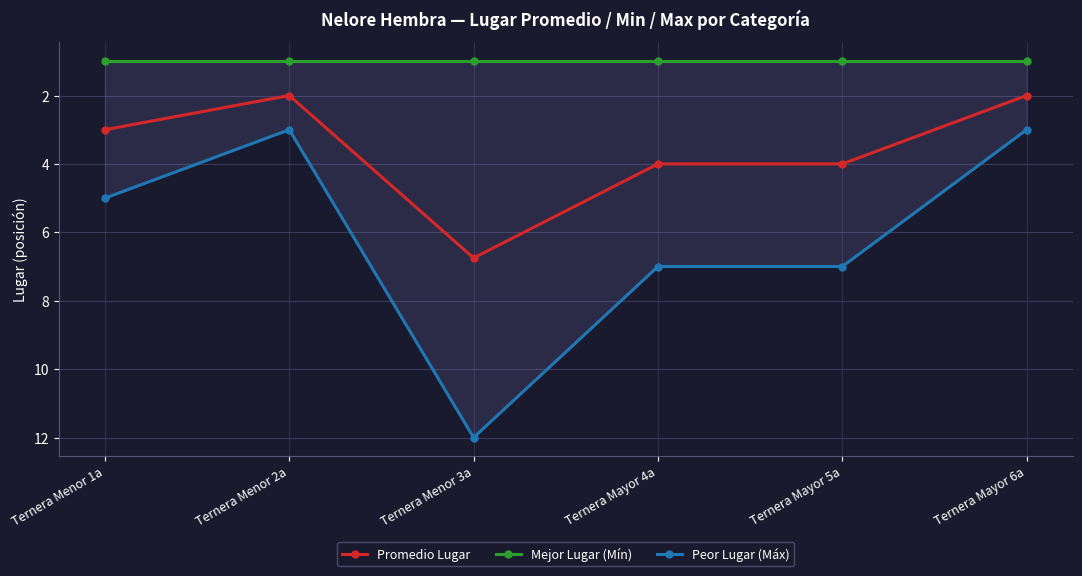

Is this an area chart (filled region under the line)?

No